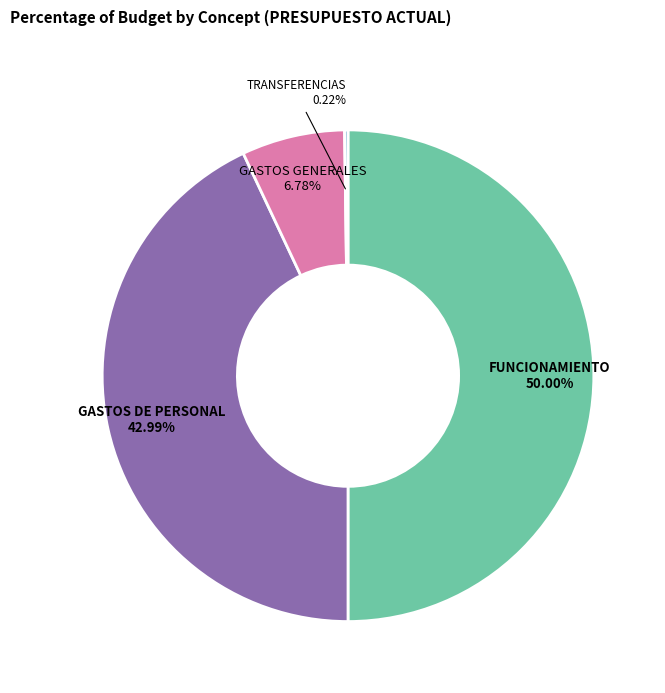

What is the largest slice in the pie chart?

FUNCIONAMIENTO